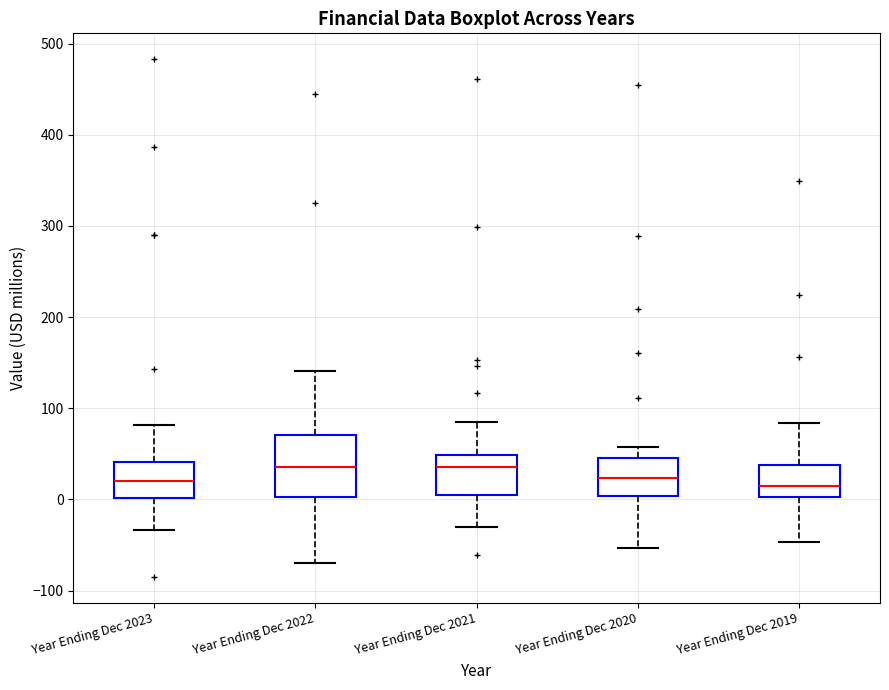

Where is the lower edge of the box for Year Ending Dec 2022 on the y-axis? The values are not printed on the chart, so give them approximately, as read against the axis.

0